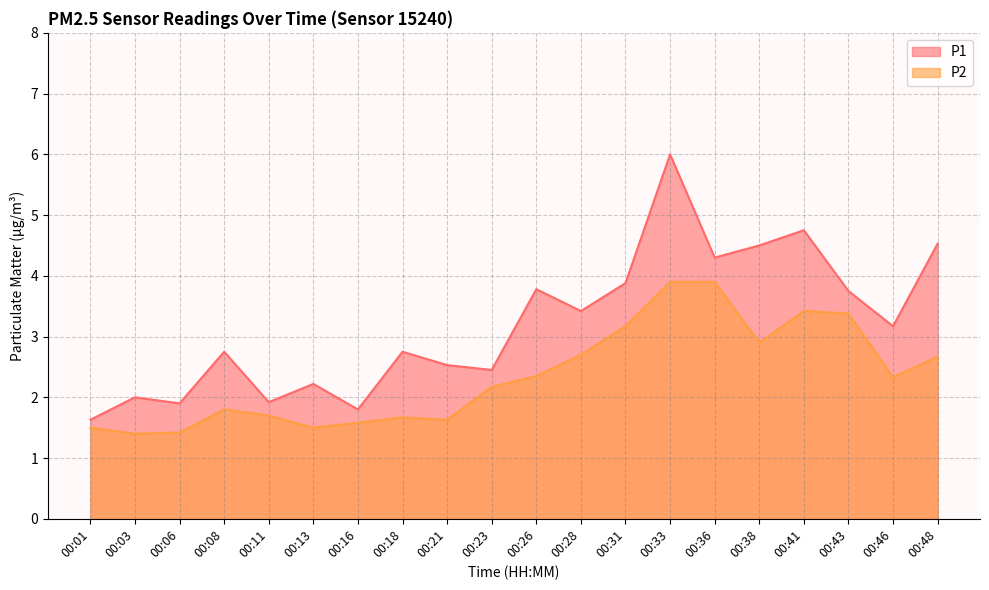

Is the value of P1 at 00:08 greater than the value of P2 at 00:36?

No